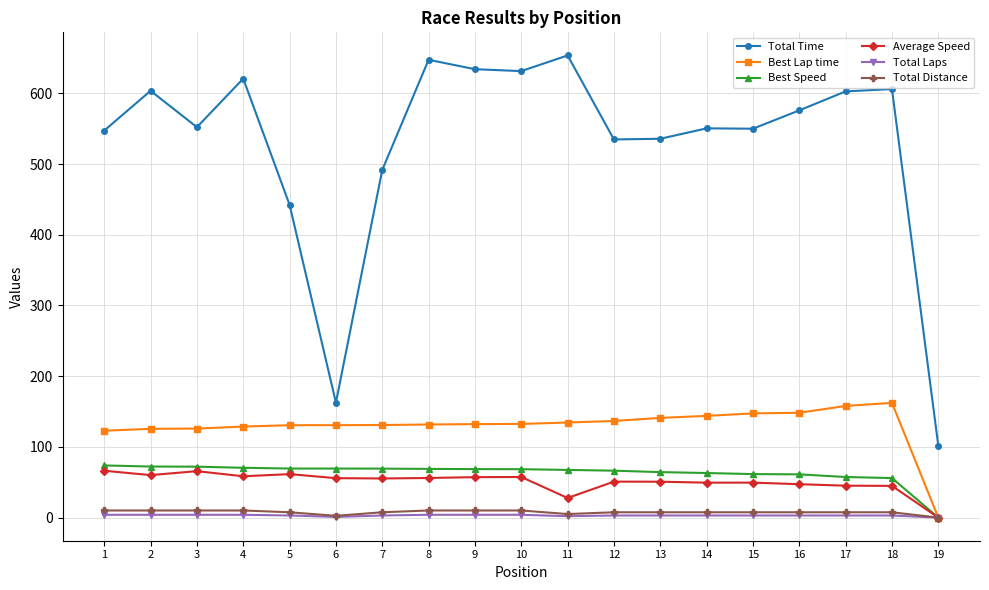

Is it true that Average Speed equals 0.0 at 19?

True